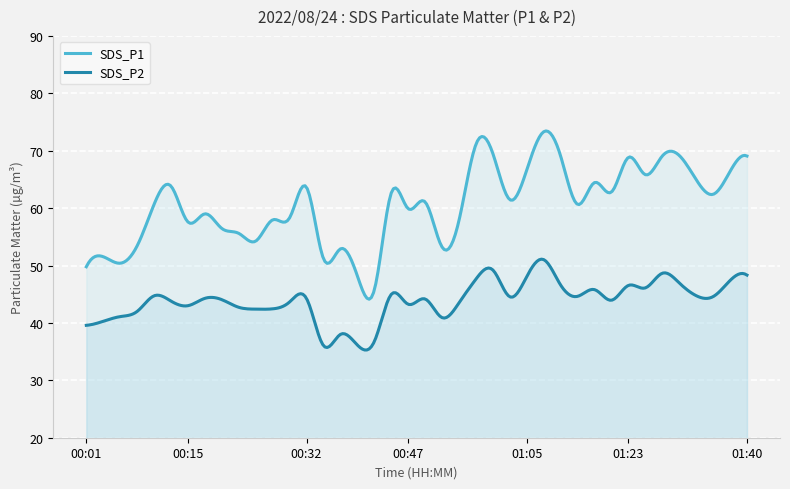

Reading left to right, transcribe all the data shown in this chart.

SDS_P1: 49.8	51.5	50.4	53.4	60.6	63.8	57.6	59.0	56.5	55.6	54.2	58.0	58.3	63.6	51.2	52.9	48.2	45.7	62.6	59.9	61.1	53.2	57.9	71.1	69.5	61.5	66.7	73.3	69.1	60.6	64.5	62.8	68.8	65.8	69.1	69.2	65.0	62.4	66.4	69.1
SDS_P2: 39.6	40.3	41.1	42.0	44.7	43.8	43.0	44.3	44.0	42.7	42.4	42.5	43.6	44.2	36.0	38.0	36.1	36.8	45.0	43.2	44.2	40.9	43.5	47.6	49.2	44.5	48.1	51.0	46.6	44.6	45.8	44.0	46.5	46.1	48.6	47.0	44.8	44.6	47.4	48.3